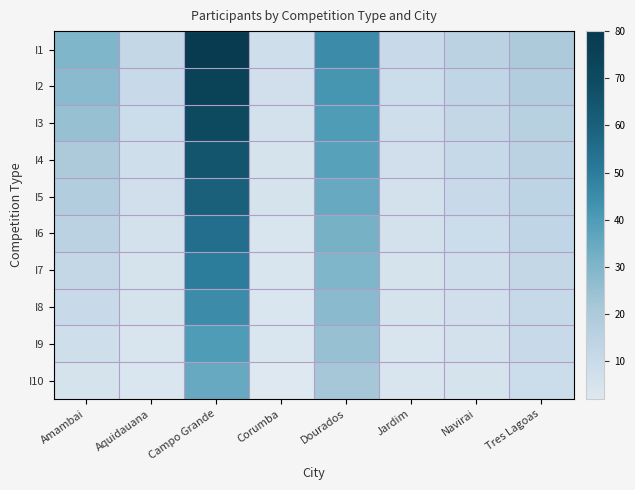

What is the total value across all series at Aquidauana?

69